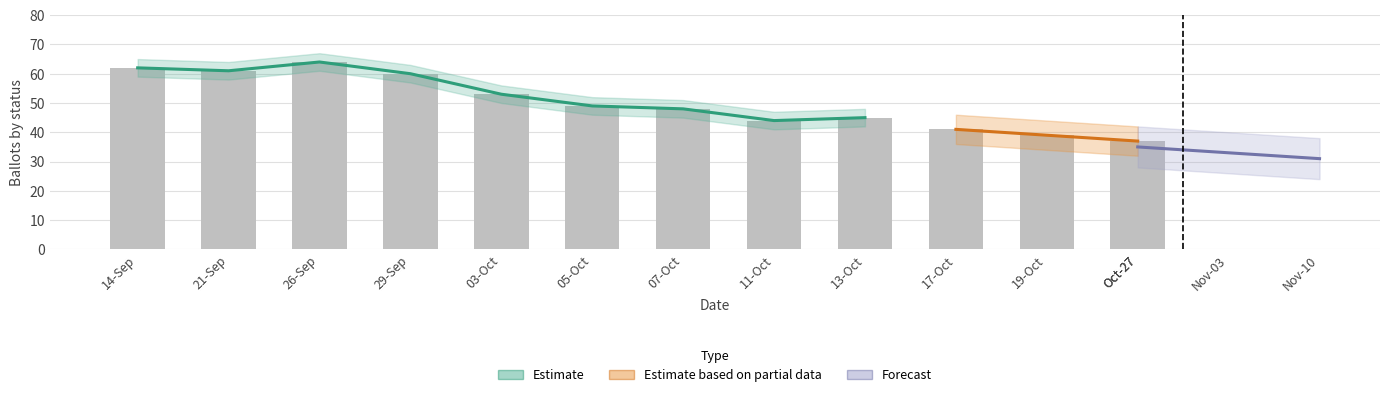

Are the bars grouped side by side (vs. stacked)?

Yes